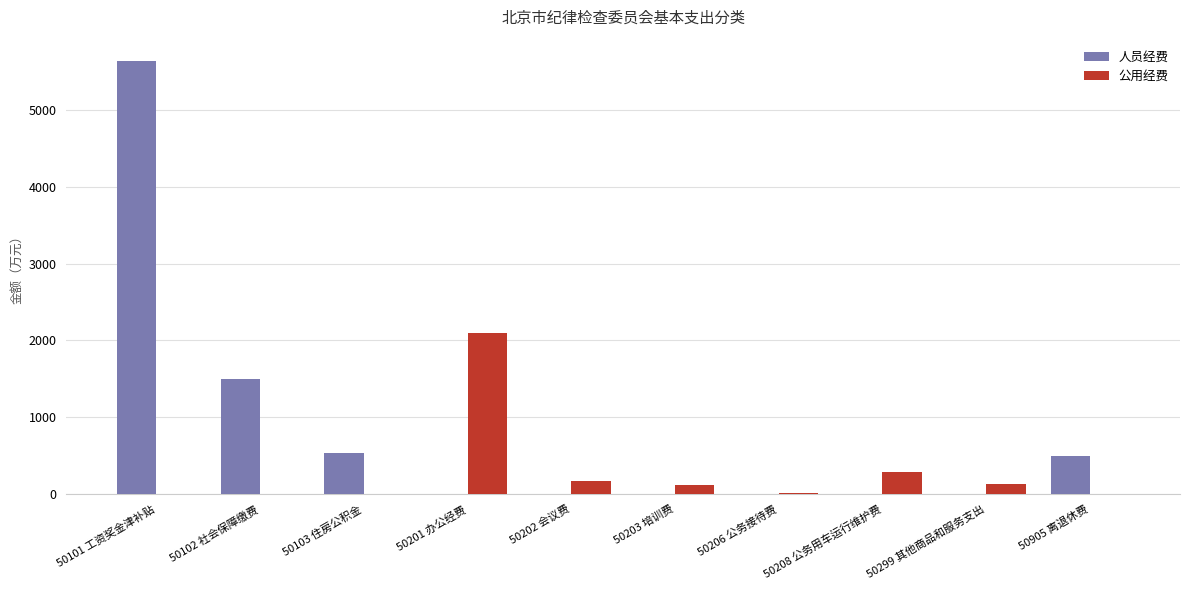

How many distinct data groups are displayed?

2